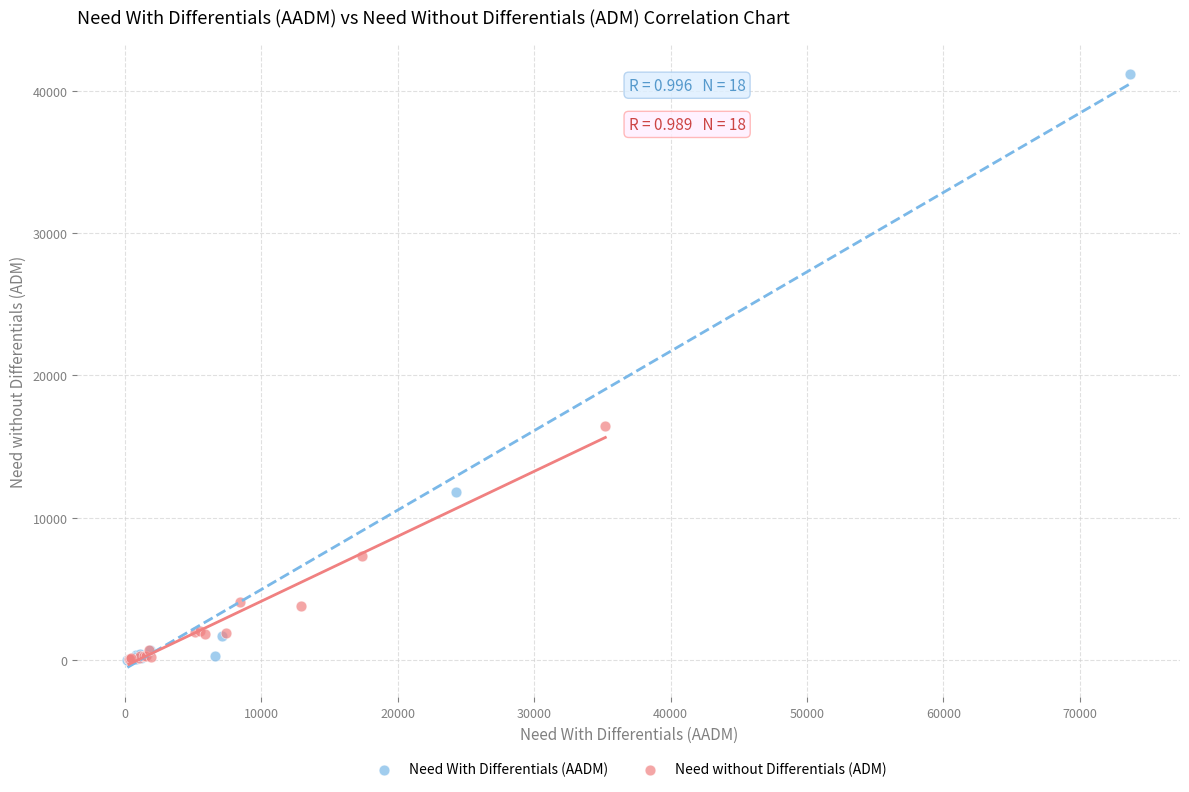

Which series has the largest Y range (max minus min)?

Need With Differentials (AADM)